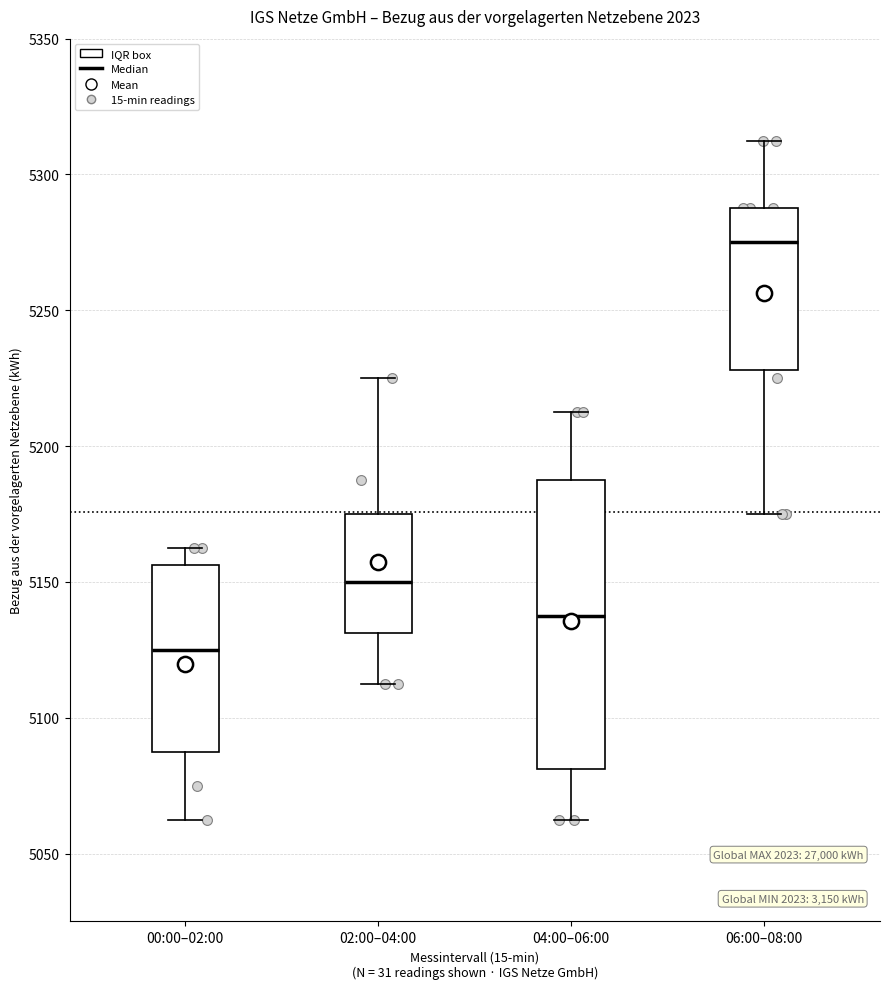

Reading left to right, transcribe this box plot: for each box, give where its median line is, the range the box spans, and where its two whiskers end, as read against the y-axis. The values are not printed on the chart, so give them approximately, as read against the axis.

00:00–02:00: median 5125, box 5090 to 5155, whiskers 5065 to 5165
02:00–04:00: median 5150, box 5130 to 5175, whiskers 5115 to 5225
04:00–06:00: median 5140, box 5080 to 5190, whiskers 5065 to 5215
06:00–08:00: median 5275, box 5230 to 5290, whiskers 5175 to 5315